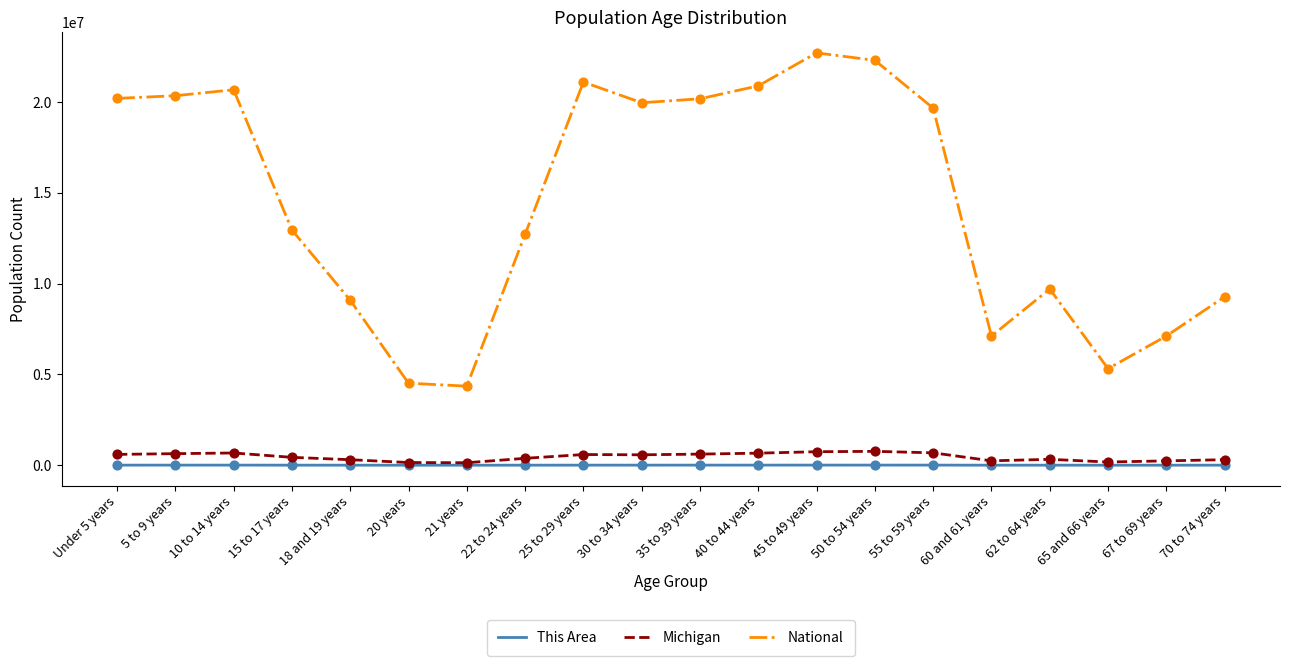

Which series has the largest total across all categories?

National